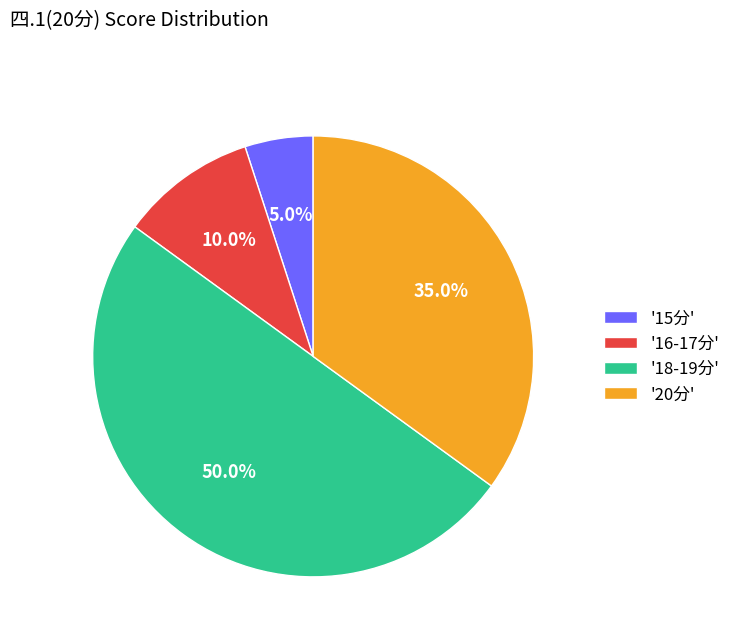

How much of the chart is everything except '15分'?

95.0%